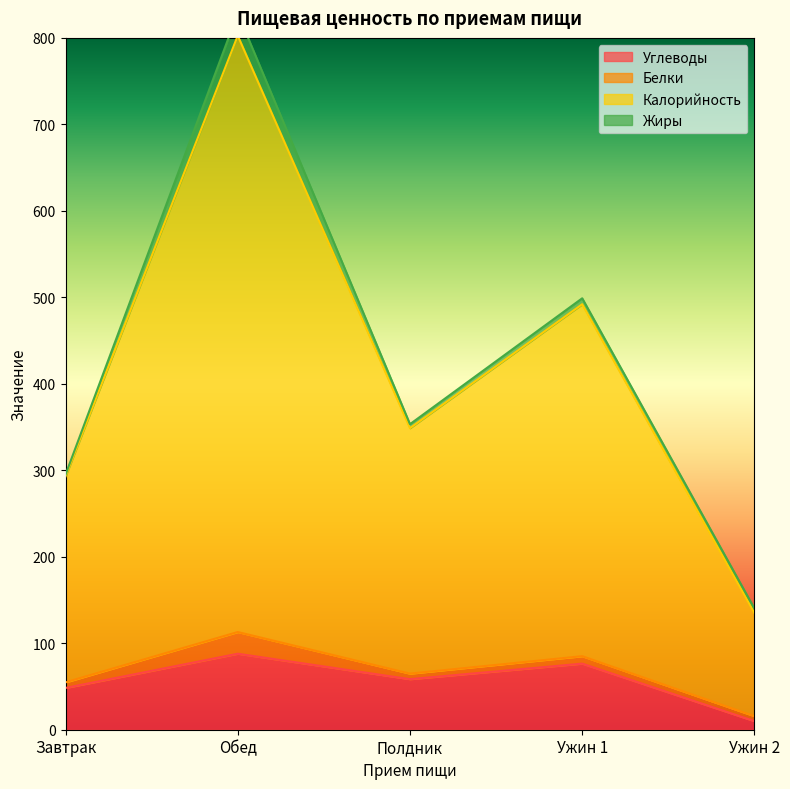

What is the spread (max minus min) of values at Ужин 2?

130.2